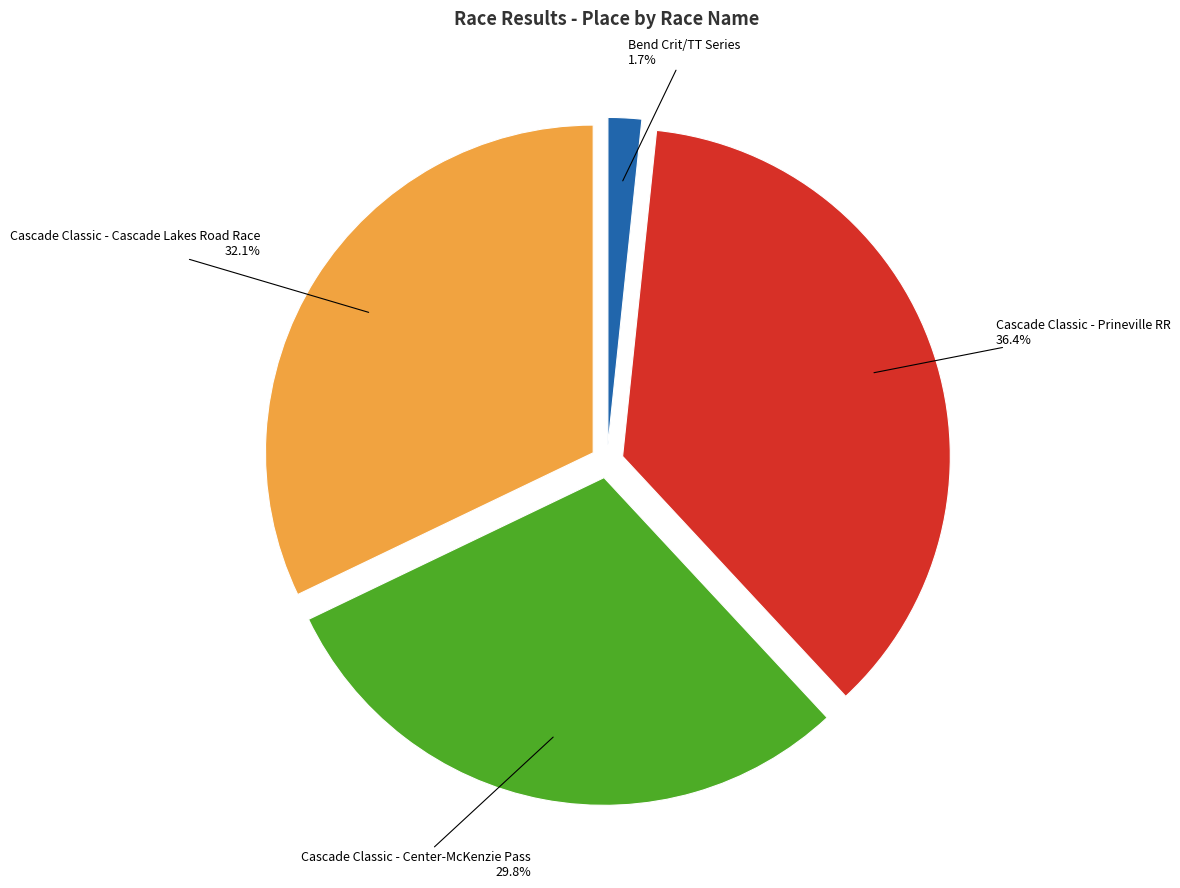

Is it true that Cascade Classic - Prineville RR is 43% of the pie?

False